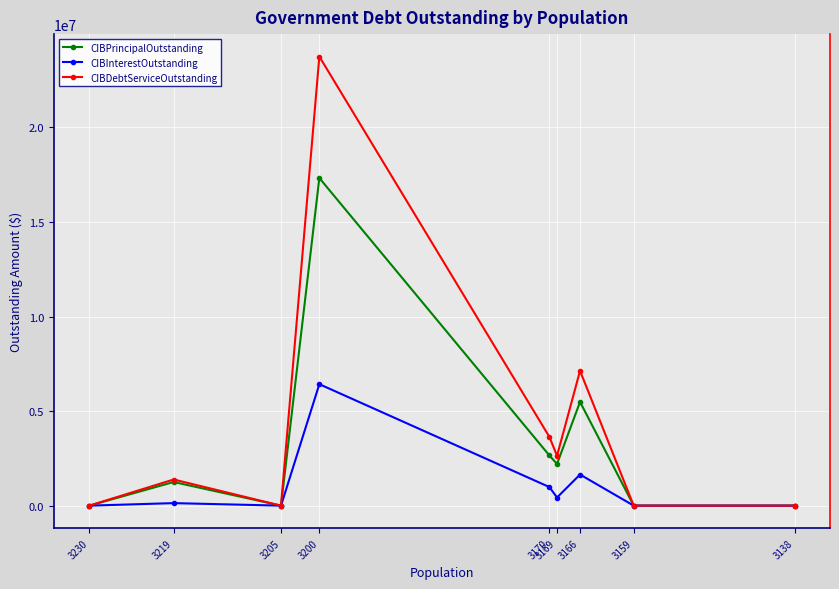

True or false: CIBDebtServiceOutstanding and CIBPrincipalOutstanding cross at least once.

False